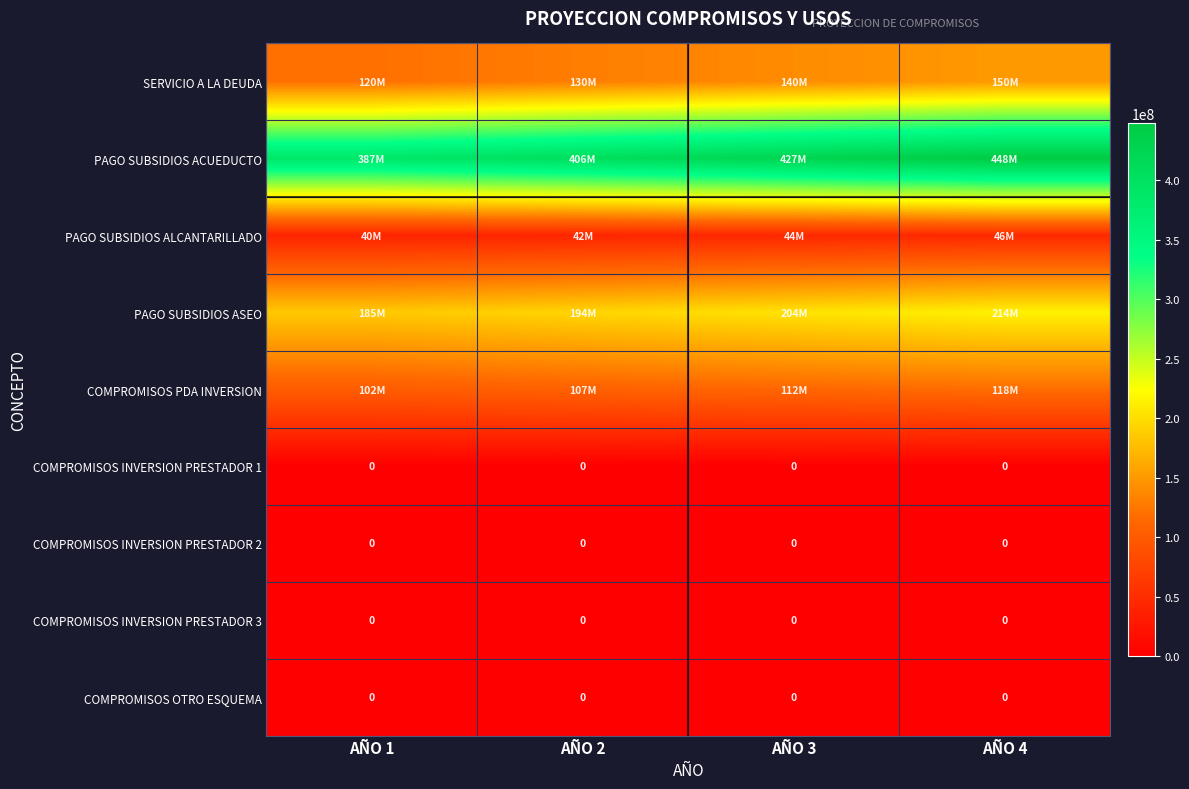

True or false: COMPROMISOS INVERSION PRESTADOR 1 has a value of 0 at AÑO 2.

True